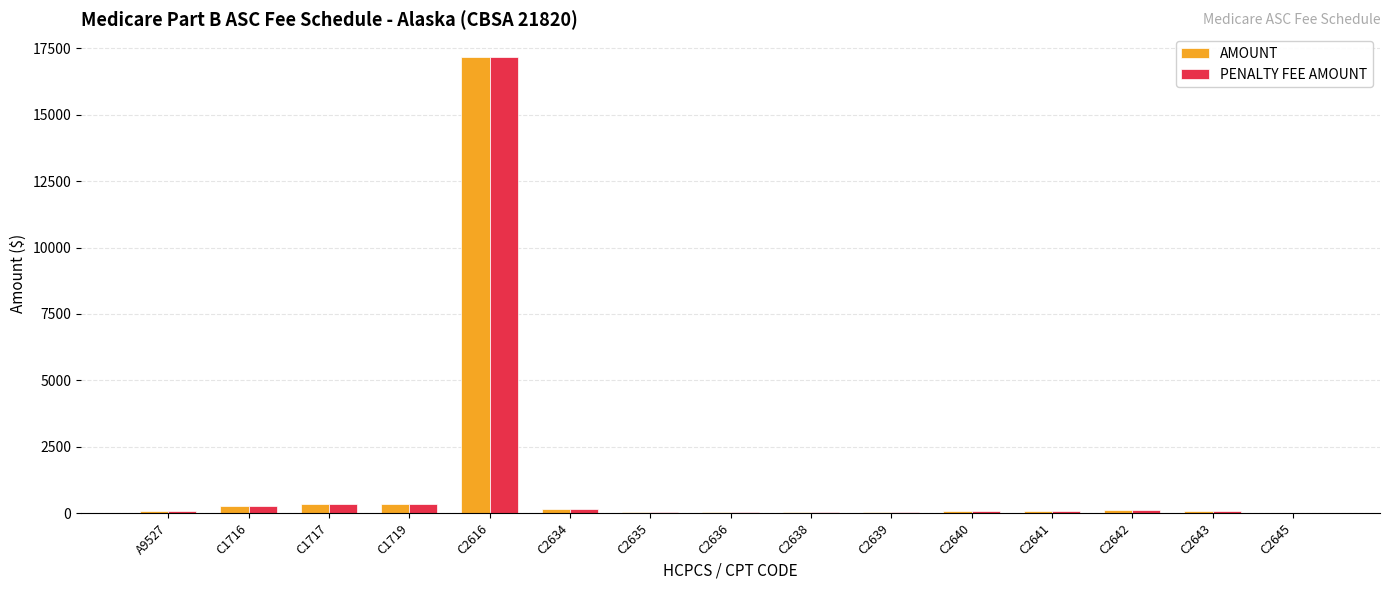

What are all the series names shown in the legend?

AMOUNT, PENALTY FEE AMOUNT